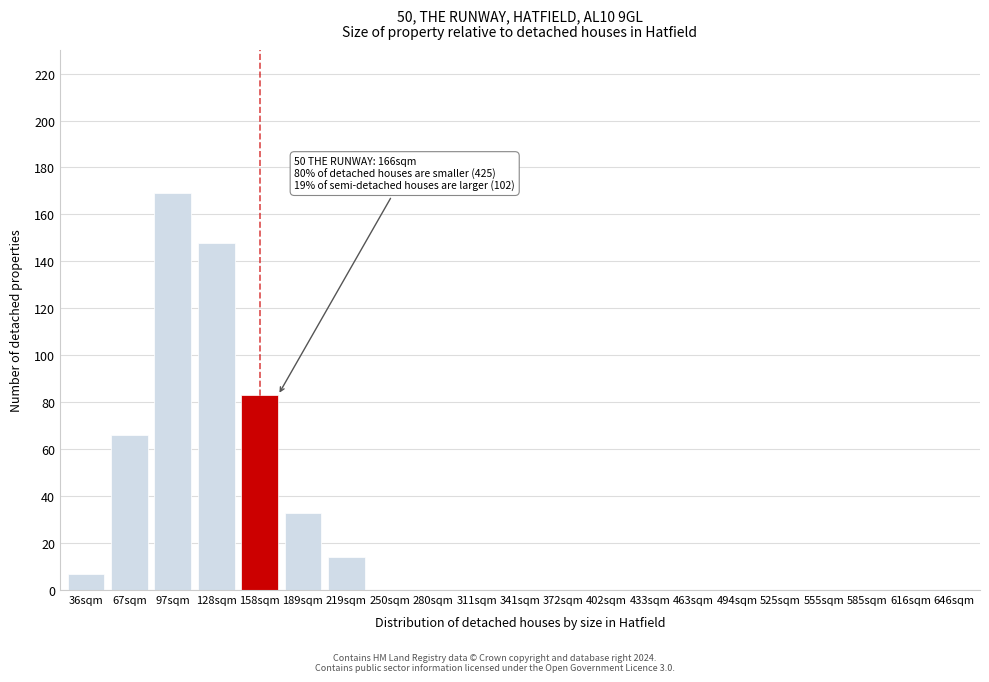

Reading left to right, list all the values displayed in this chart.

36sqm=7	67sqm=66	97sqm=169	128sqm=148	158sqm=83	189sqm=33	219sqm=14	250sqm=0	280sqm=0	311sqm=0	341sqm=0	372sqm=0	402sqm=0	433sqm=0	463sqm=0	494sqm=0	525sqm=0	555sqm=0	585sqm=0	616sqm=0	646sqm=0